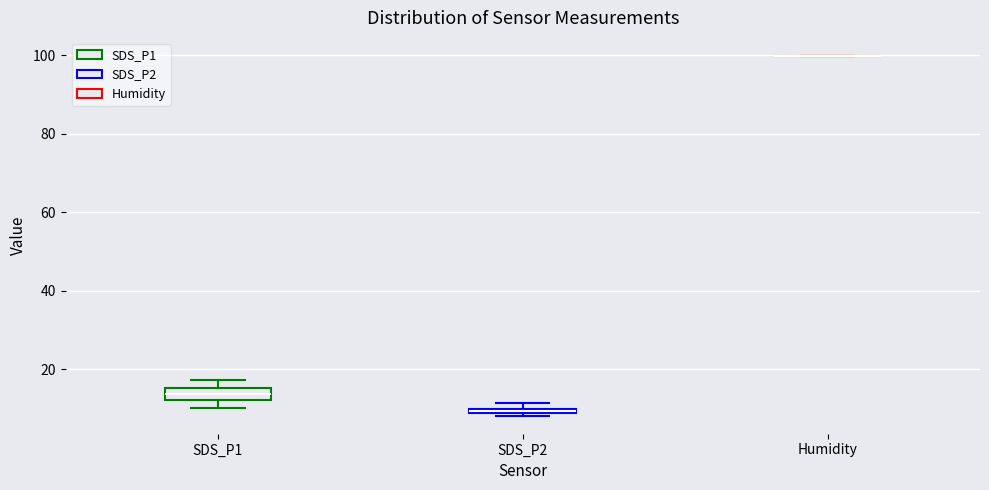

Where does the upper whisker of the box for SDS_P1 end on the y-axis? The values are not printed on the chart, so give them approximately, as read against the axis.

18